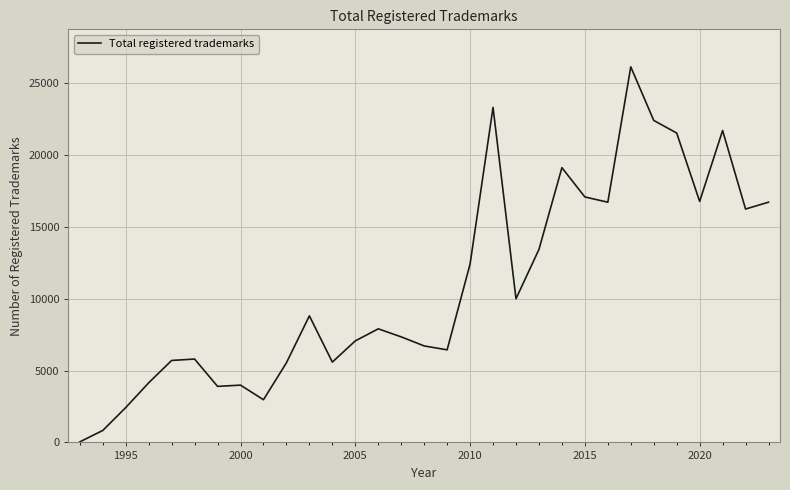

What is the difference between the maximum and minimum values?

26111